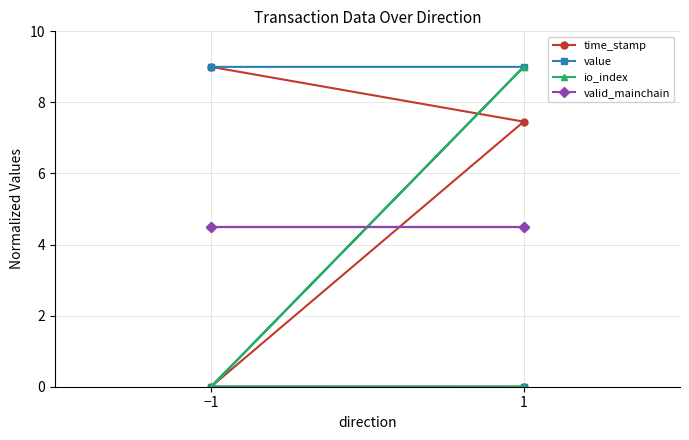

True or false: time_stamp has a value of 4.2 at −1.

False